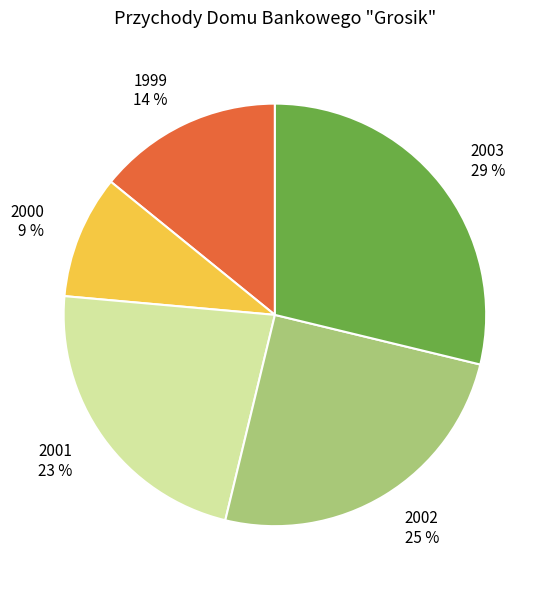

Count the number of slices in the pie.

5